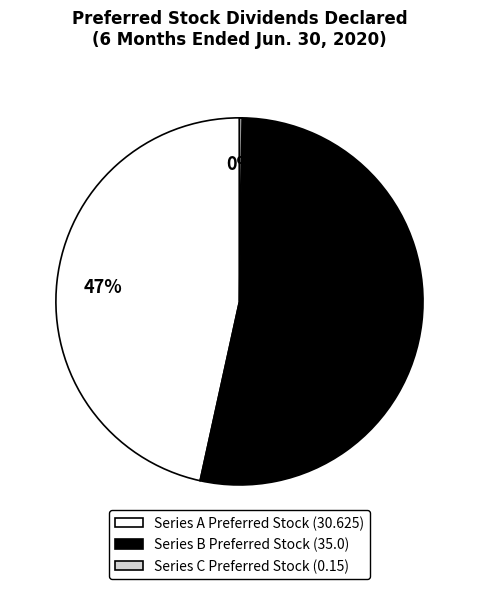

Which slice is the largest?

Series B Preferred Stock